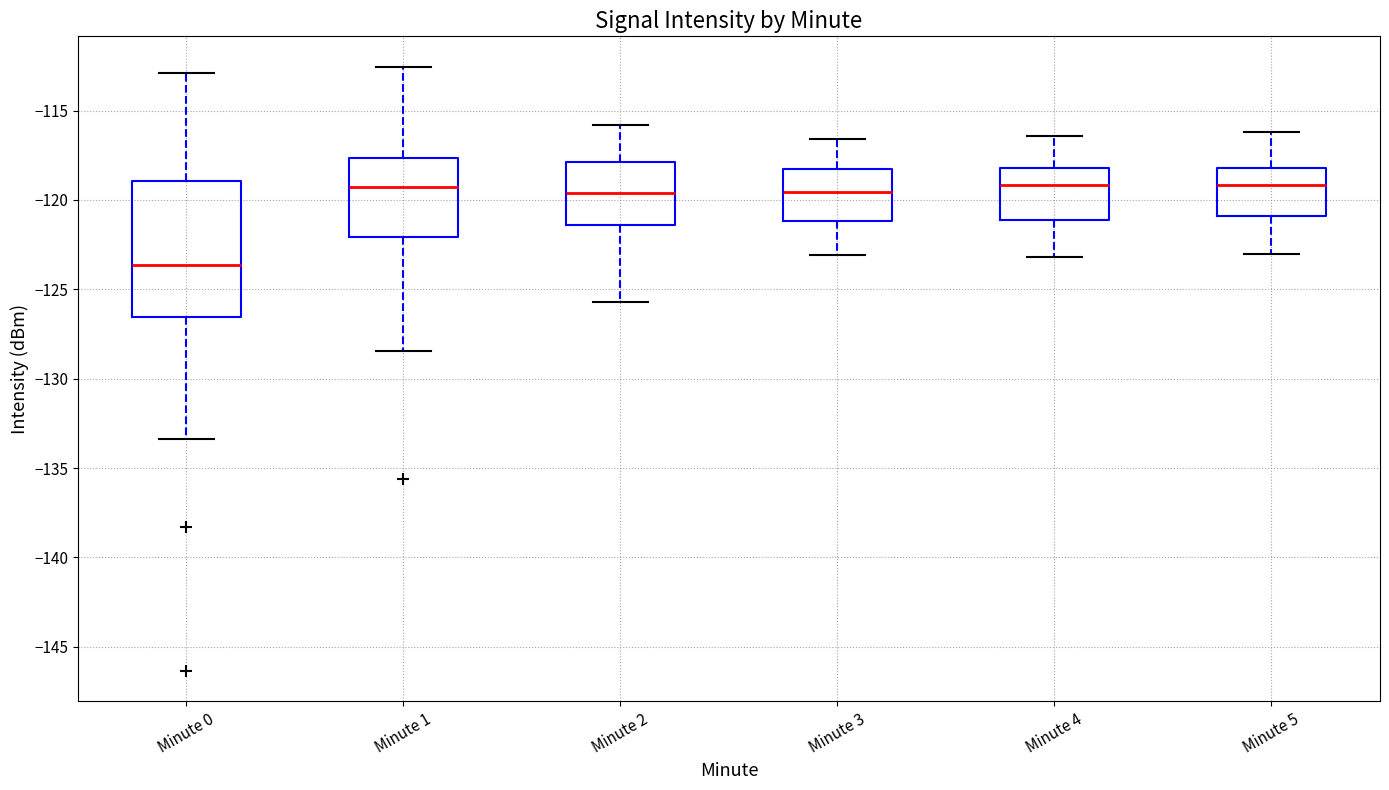

Reading left to right, read every box against the y-axis: the position of its median line, the range the box covers, and the ends of its whiskers. The values are not printed on the chart, so give them approximately, as read against the axis.

Minute 0: median -123.5, box -126.5 to -119.0, whiskers -133.5 to -113.0
Minute 1: median -119.0, box -122.0 to -117.5, whiskers -128.5 to -112.5
Minute 2: median -119.5, box -121.5 to -118.0, whiskers -125.5 to -116.0
Minute 3: median -119.5, box -121.0 to -118.0, whiskers -123.0 to -116.5
Minute 4: median -119.0, box -121.0 to -118.0, whiskers -123.0 to -116.5
Minute 5: median -119.0, box -121.0 to -118.0, whiskers -123.0 to -116.0